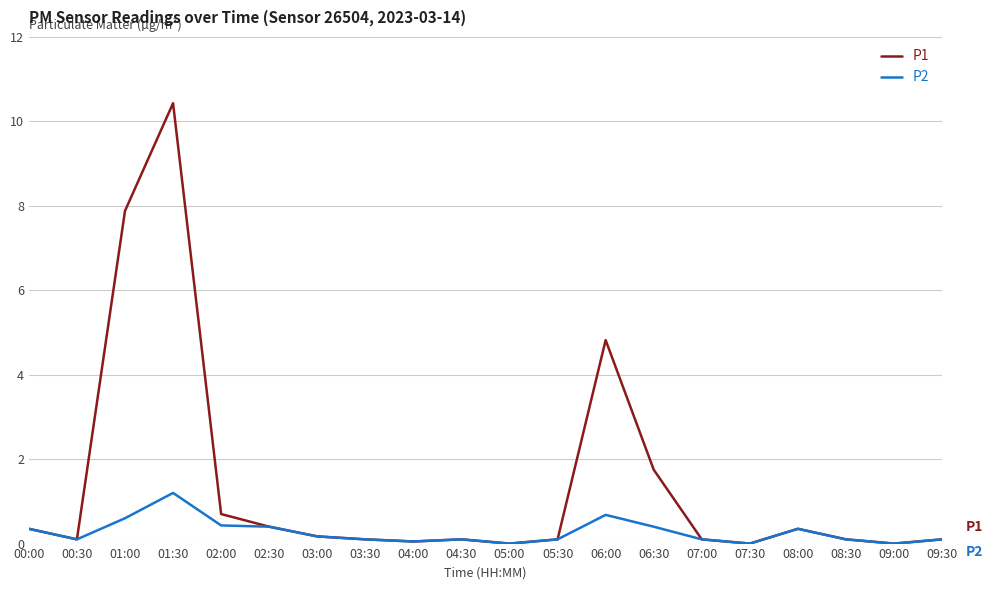

At which category does the chart reach its peak across all series?

01:30